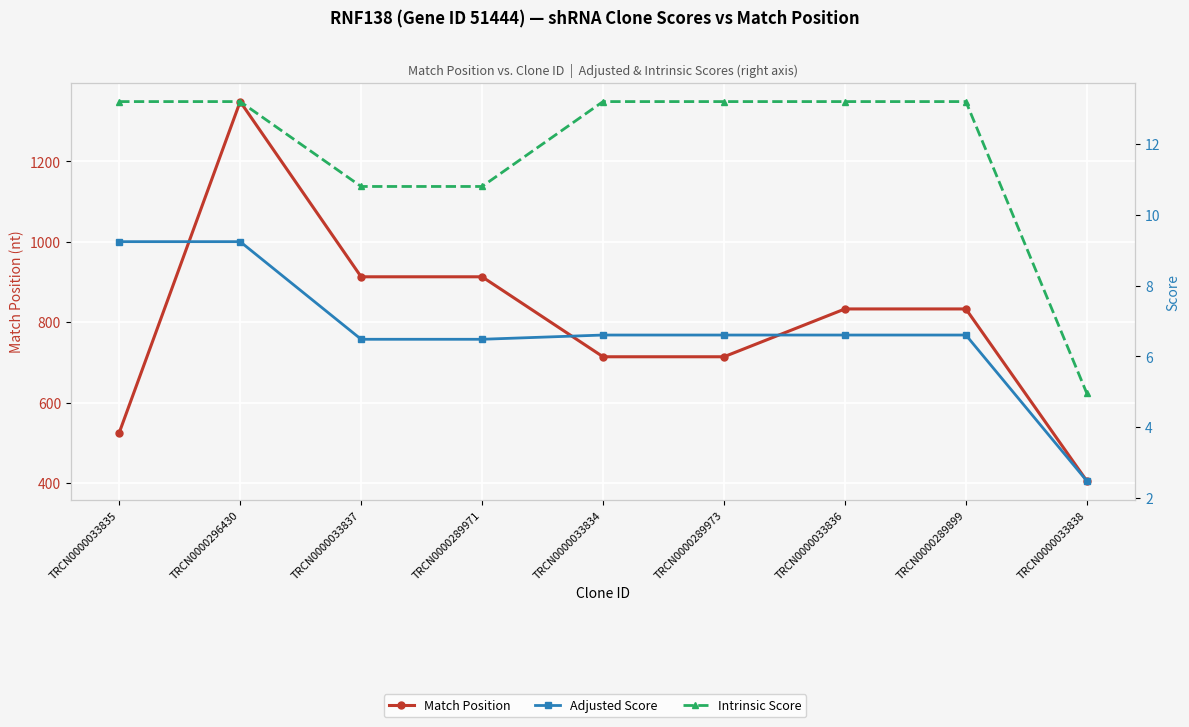

Reading right to left, transcribe all the data shown in this chart.

Match Position: TRCN0000033838=405.0	TRCN0000289899=833.0	TRCN0000033836=833.0	TRCN0000289973=714.0	TRCN0000033834=714.0	TRCN0000289971=913.0	TRCN0000033837=913.0	TRCN0000296430=1349.0	TRCN0000033835=525.0
Adjusted Score: TRCN0000033838=2.5	TRCN0000289899=6.6	TRCN0000033836=6.6	TRCN0000289973=6.6	TRCN0000033834=6.6	TRCN0000289971=6.5	TRCN0000033837=6.5	TRCN0000296430=9.2	TRCN0000033835=9.2
Intrinsic Score: TRCN0000033838=5.0	TRCN0000289899=13.2	TRCN0000033836=13.2	TRCN0000289973=13.2	TRCN0000033834=13.2	TRCN0000289971=10.8	TRCN0000033837=10.8	TRCN0000296430=13.2	TRCN0000033835=13.2